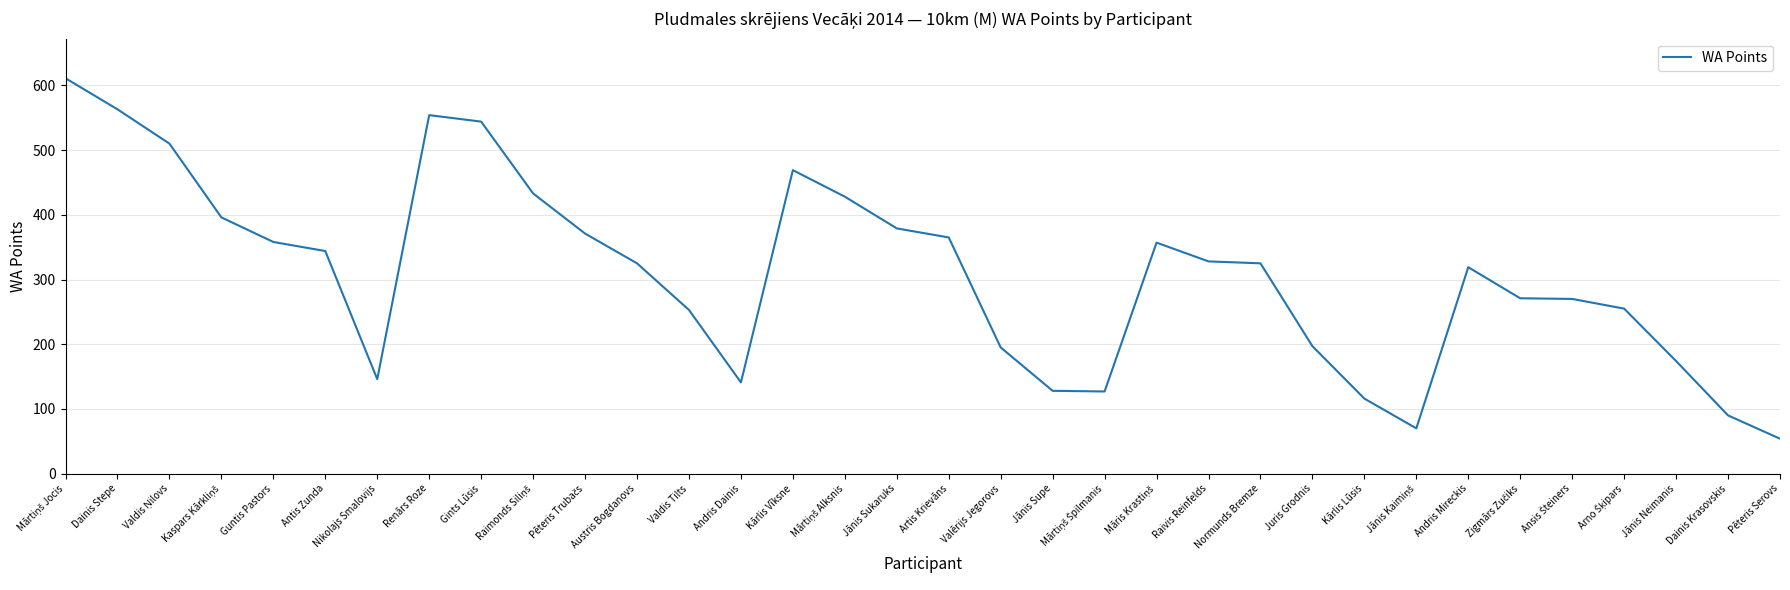

True or false: there are more than 2 points higher than both neighbors.

True